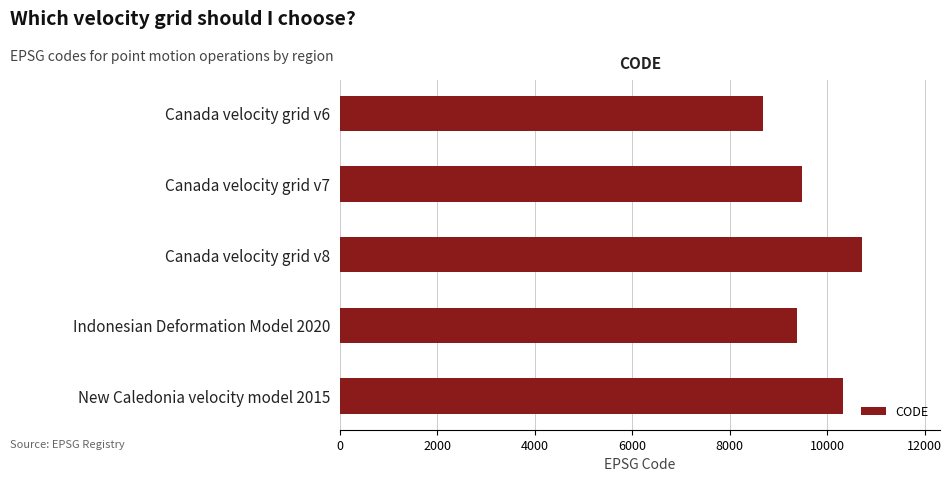

List the labels in order of value, smallest first.

Canada velocity grid v6, Indonesian Deformation Model 2020, Canada velocity grid v7, New Caledonia velocity model 2015, Canada velocity grid v8